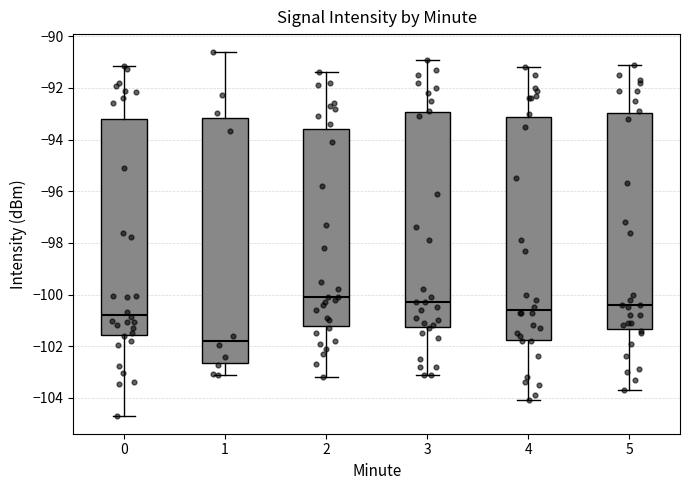

Where does the median line of the box at x = 0 sit on the y-axis? The values are not printed on the chart, so give them approximately, as read against the axis.

-100.8